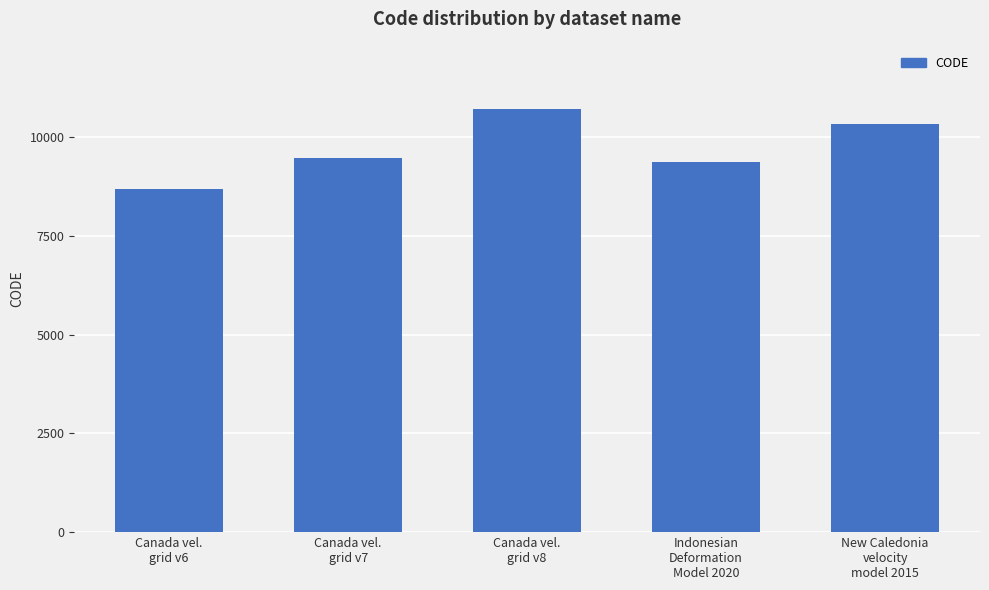

What is the sum of all values?

48564